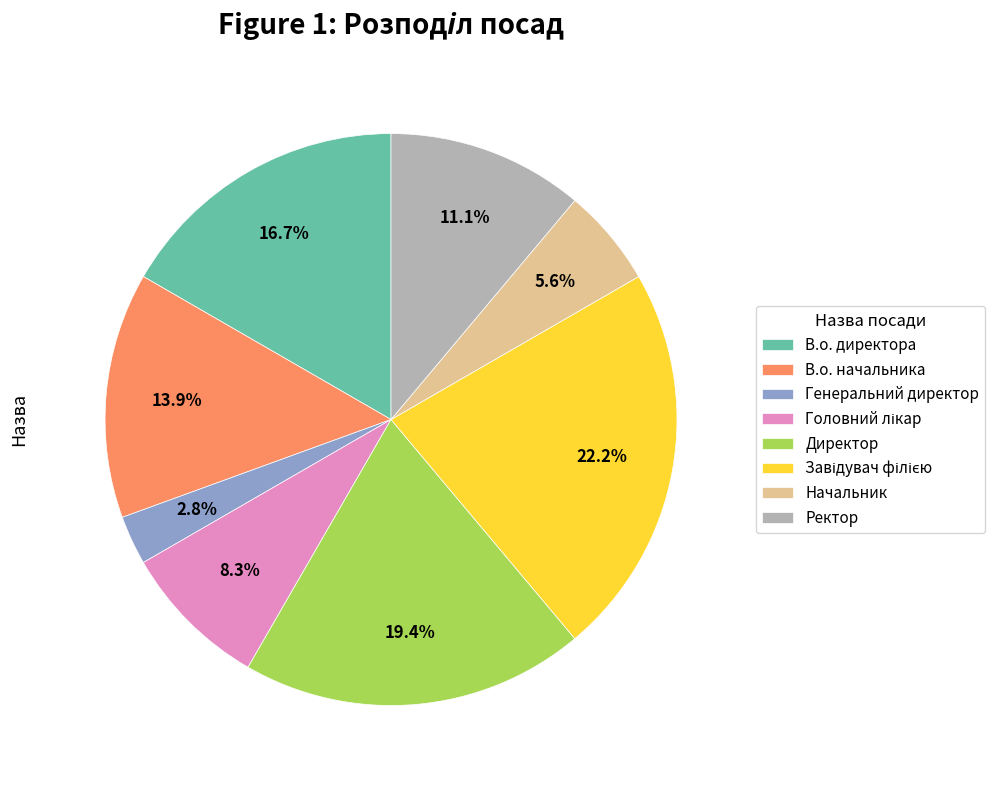

Approximately how many times larger is the value at Начальник compared to Ректор?

0.5